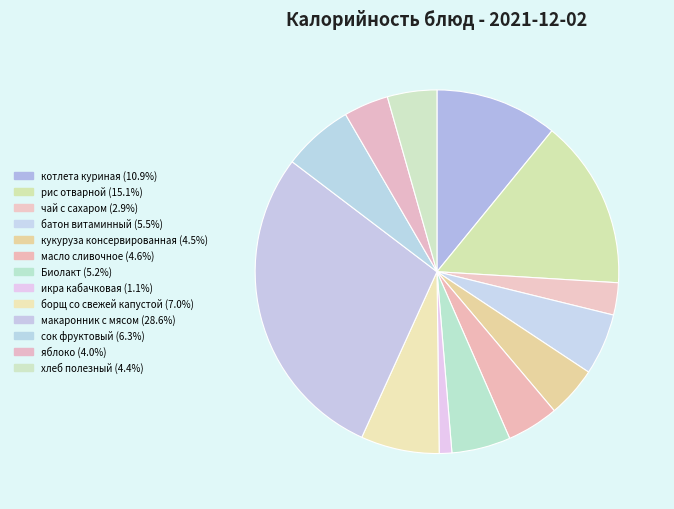

Count the number of slices in the pie.

13